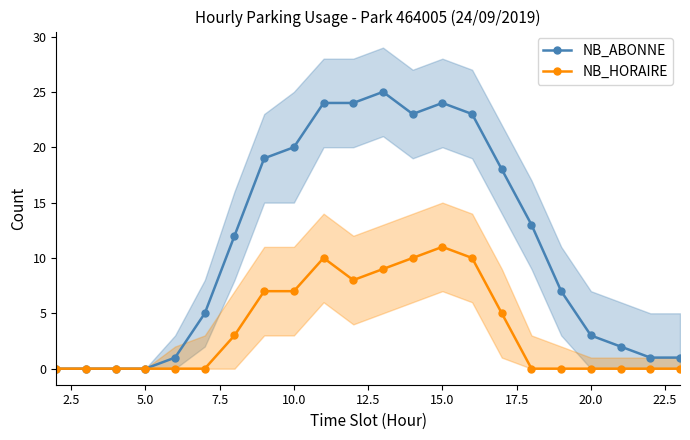

How many lines are shown in the chart?

2